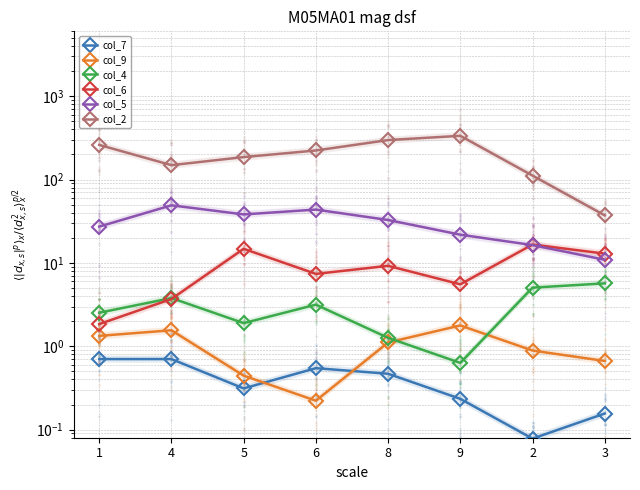

Is the value of col_4 at 6 greater than the value of col_6 at 1?

Yes